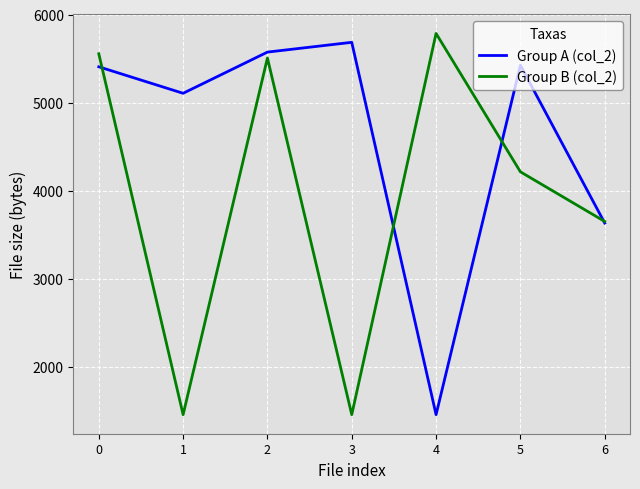

Is the value of Group B (col_2) at 6 greater than the value of Group A (col_2) at 5?

No